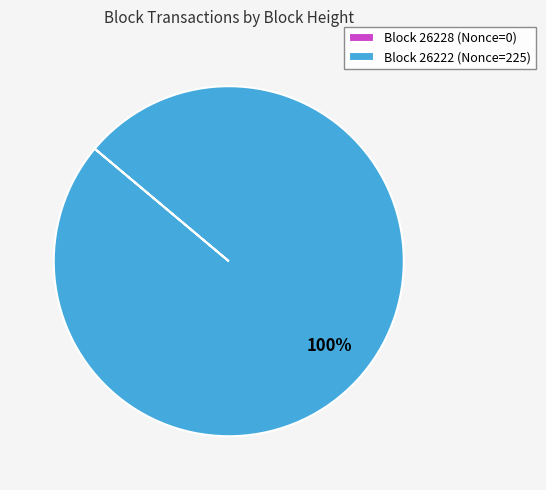

To the nearest percent, what is the average slice percentage?

50%